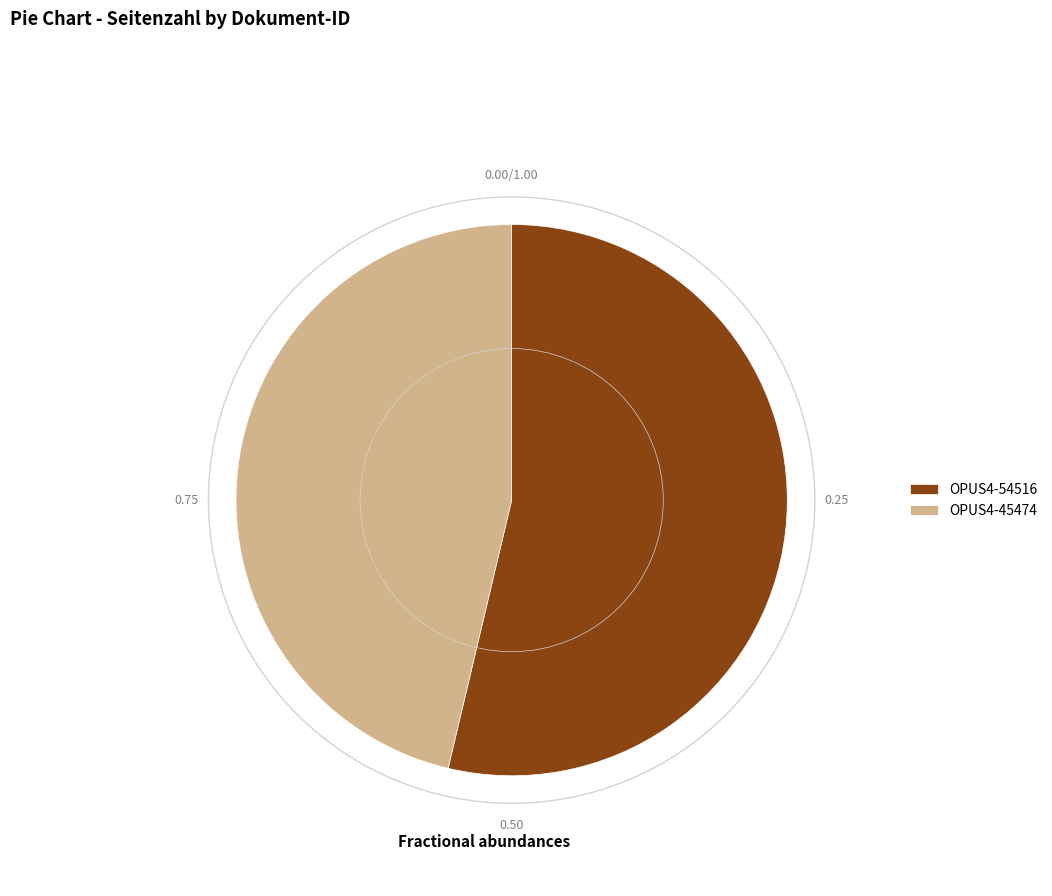

Is it true that OPUS4-54516 is 44% of the pie?

False